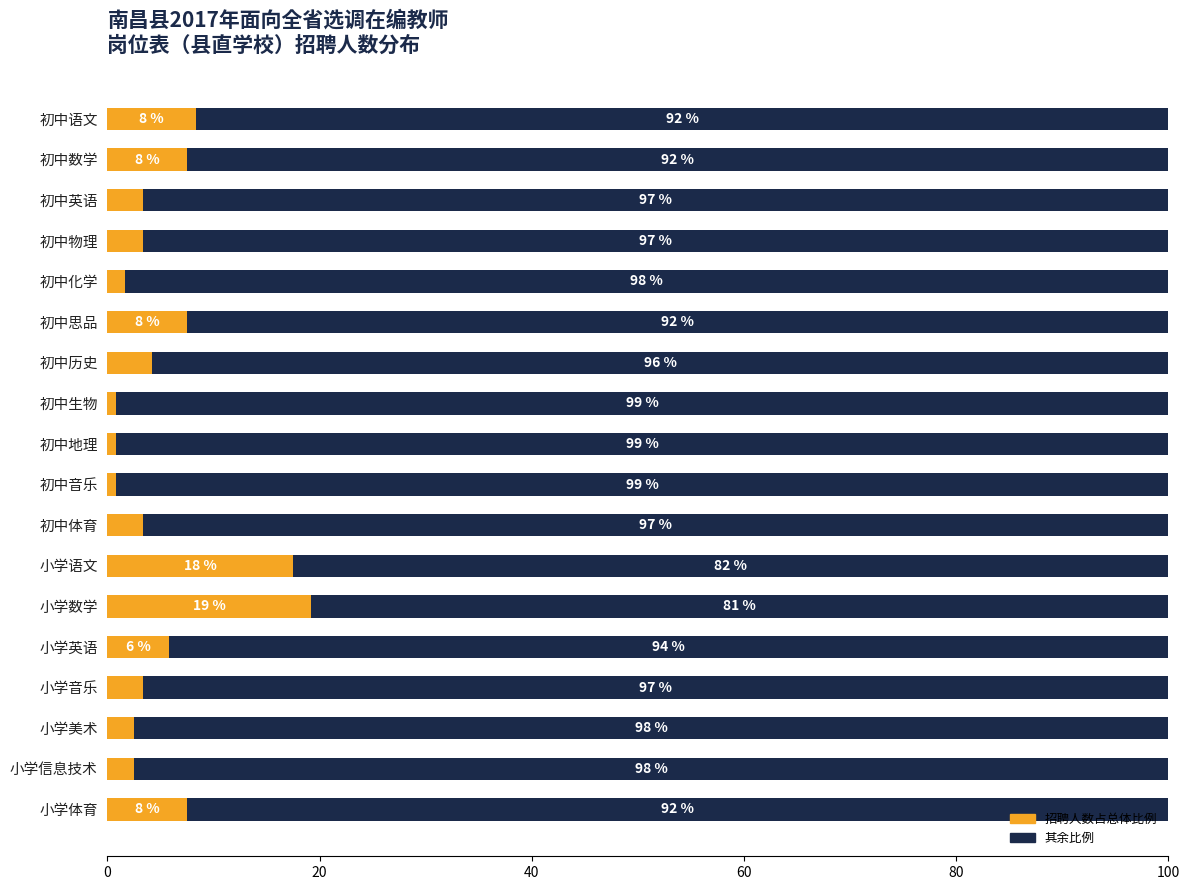

What is the total value across all series at 初中思品?

100.0